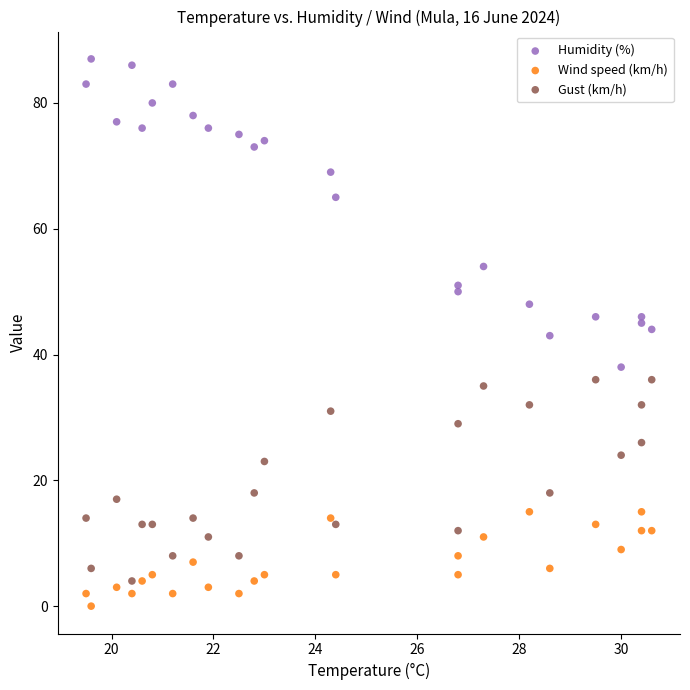

Across all data points, what is the range of Y values (max minus min)?

87